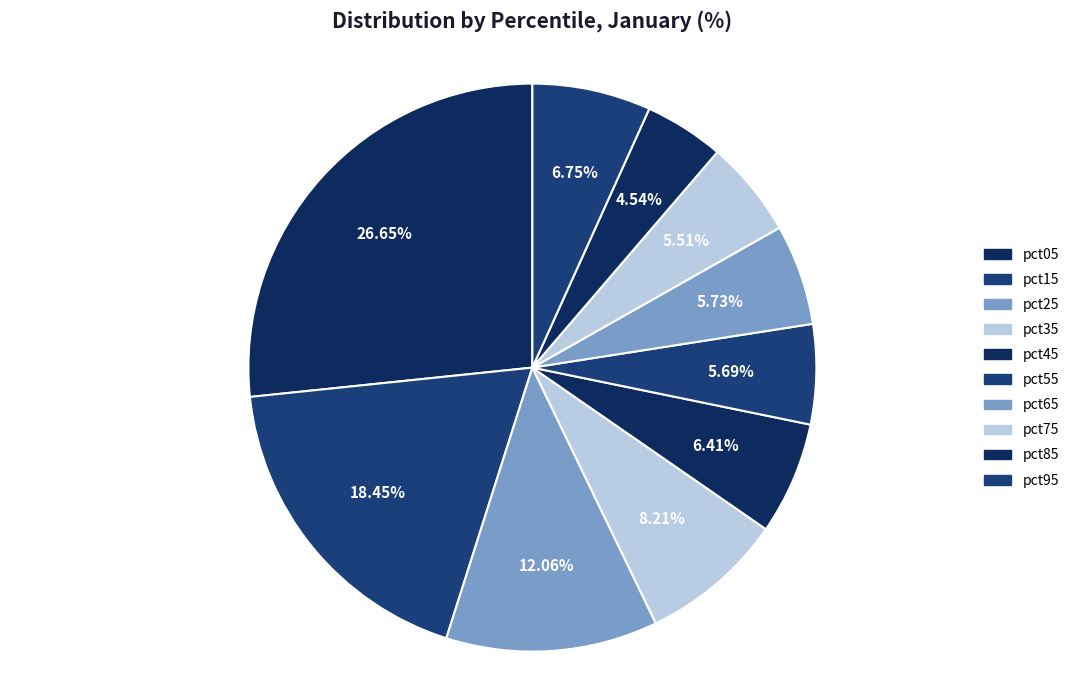

What is the smallest slice in the pie chart?

pct85